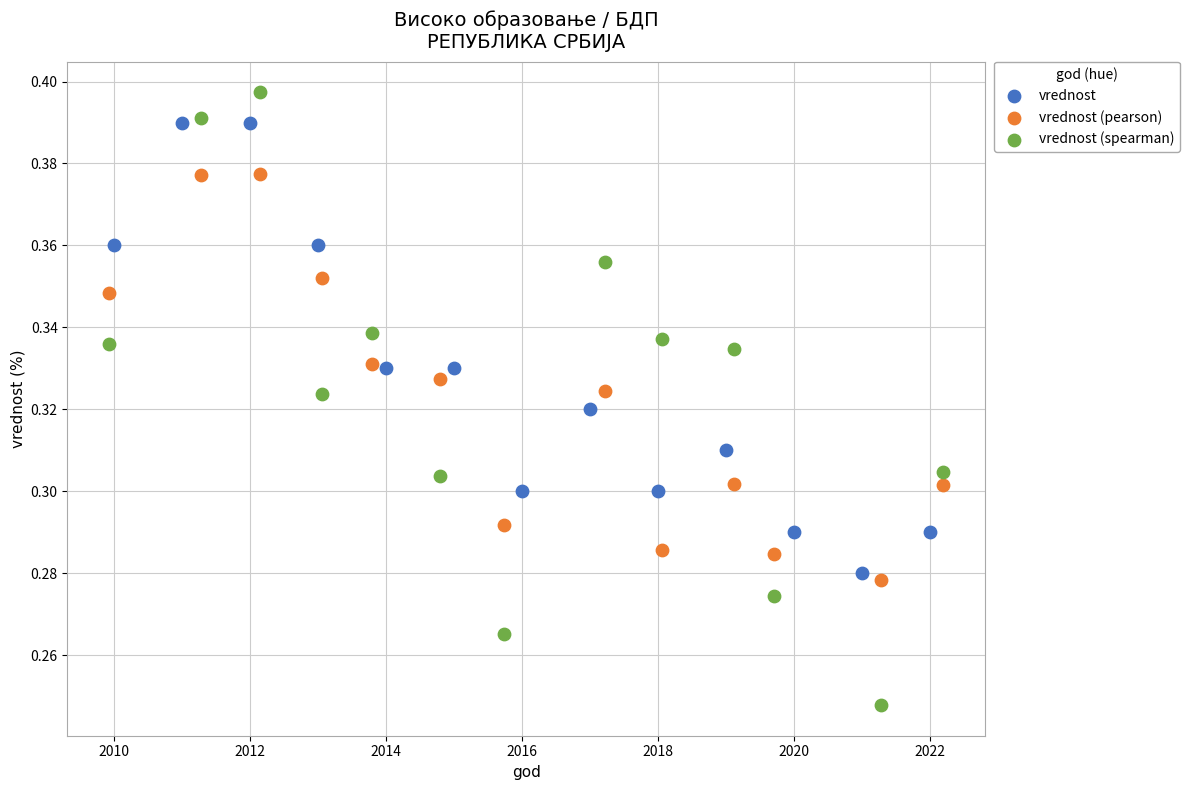

Which series contains the lowest Y value?

vrednost (spearman)